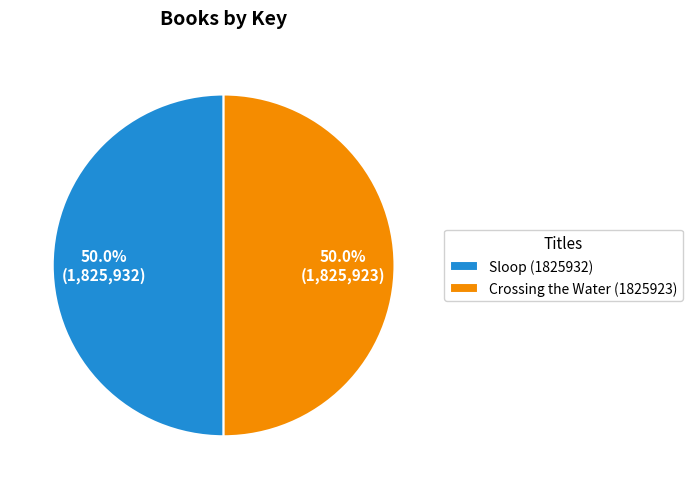

Is the sum of Sloop (1825932) and Crossing the Water (1825923) greater than half?

Yes